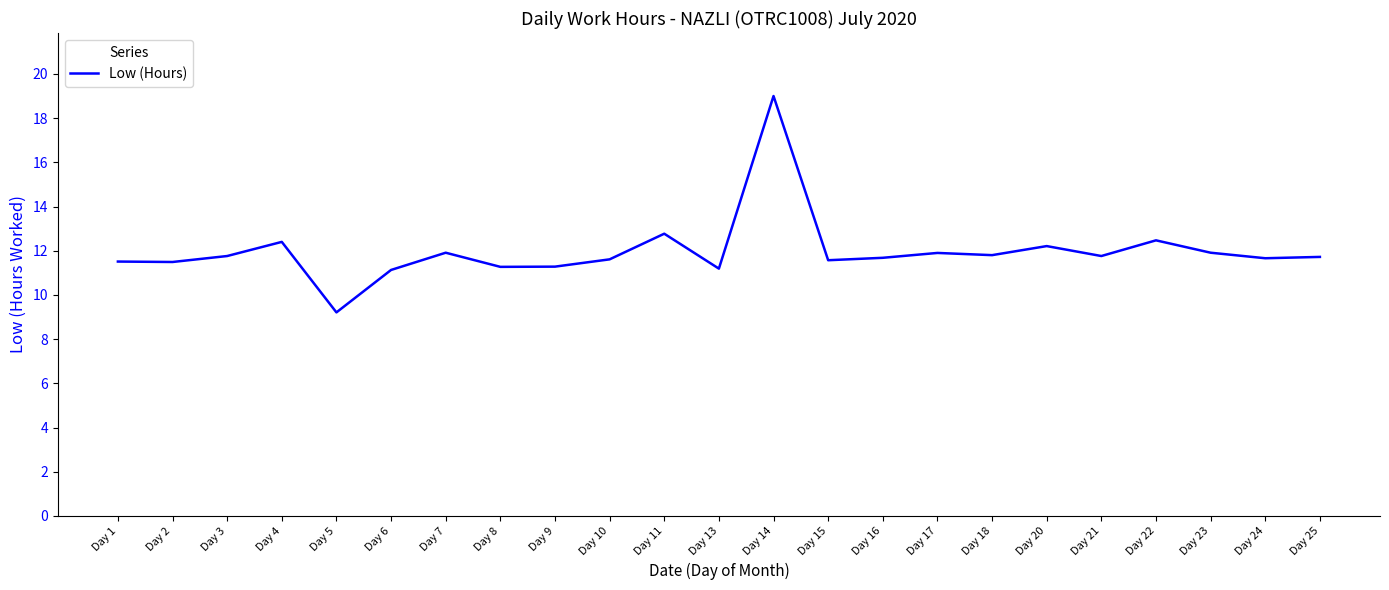

What is the greatest value displayed?

19.0